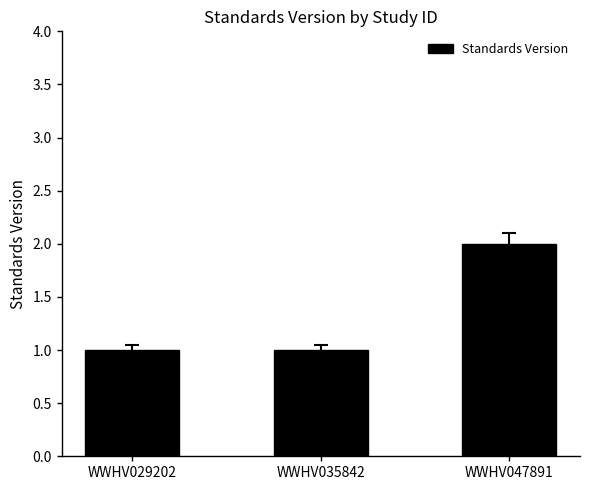

Approximately how many times larger is the value at WWHV047891 compared to WWHV029202?

2.0